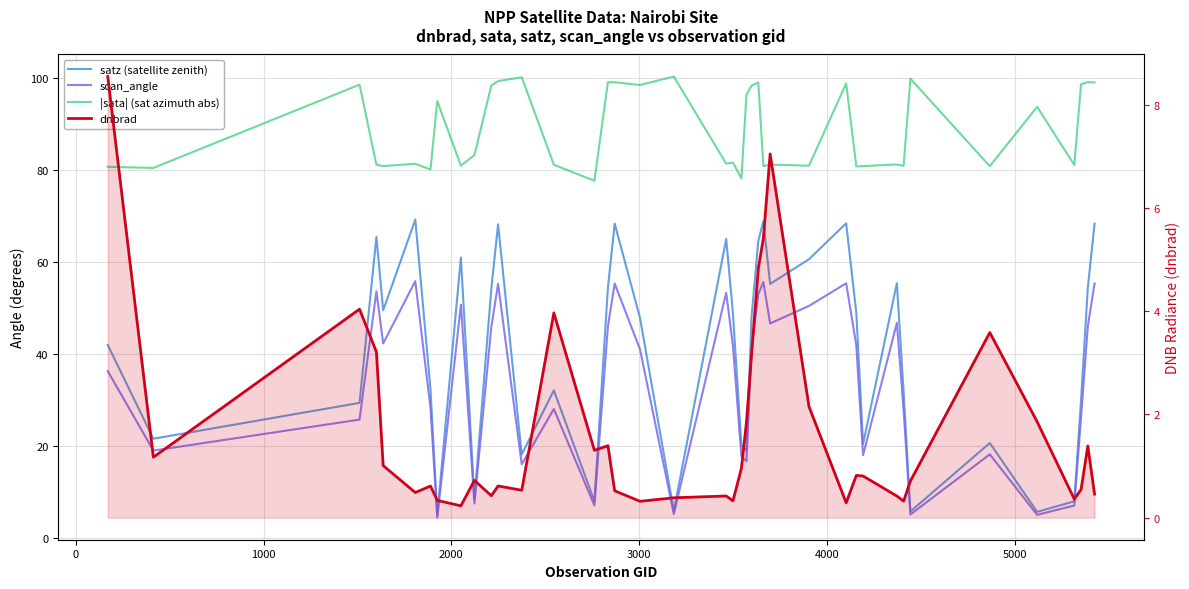

What is the label of the 5th point from the left?

3000